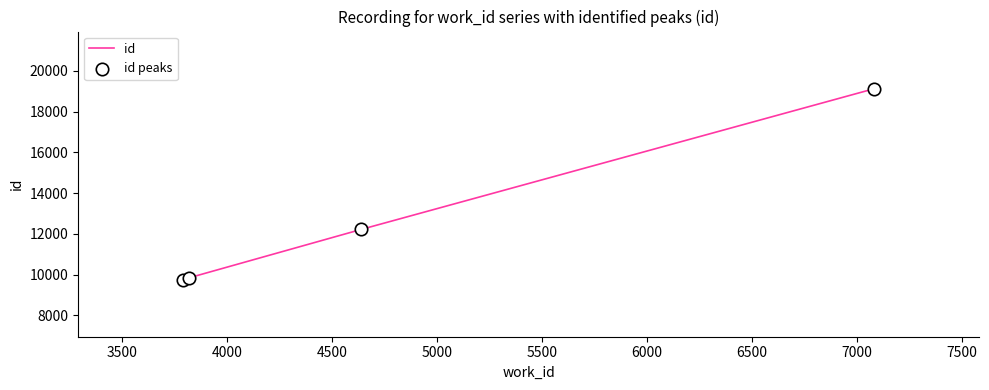

What is the maximum value shown in the chart?

19125